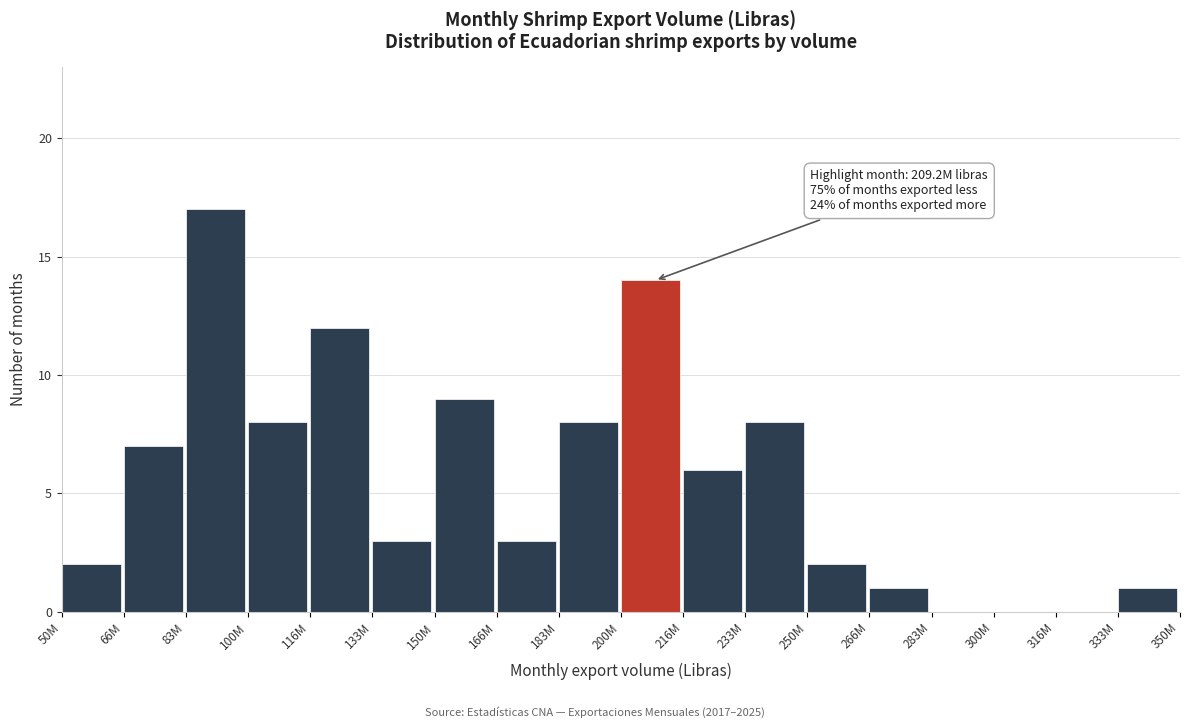

Reading left to right, what are all the values shown in this chart?

50M=2	66M=7	83M=17	100M=8	116M=12	133M=3	150M=9	166M=3	183M=8	200M=14	216M=6	233M=8	250M=2	266M=1	283M=0	300M=0	316M=0	333M=1